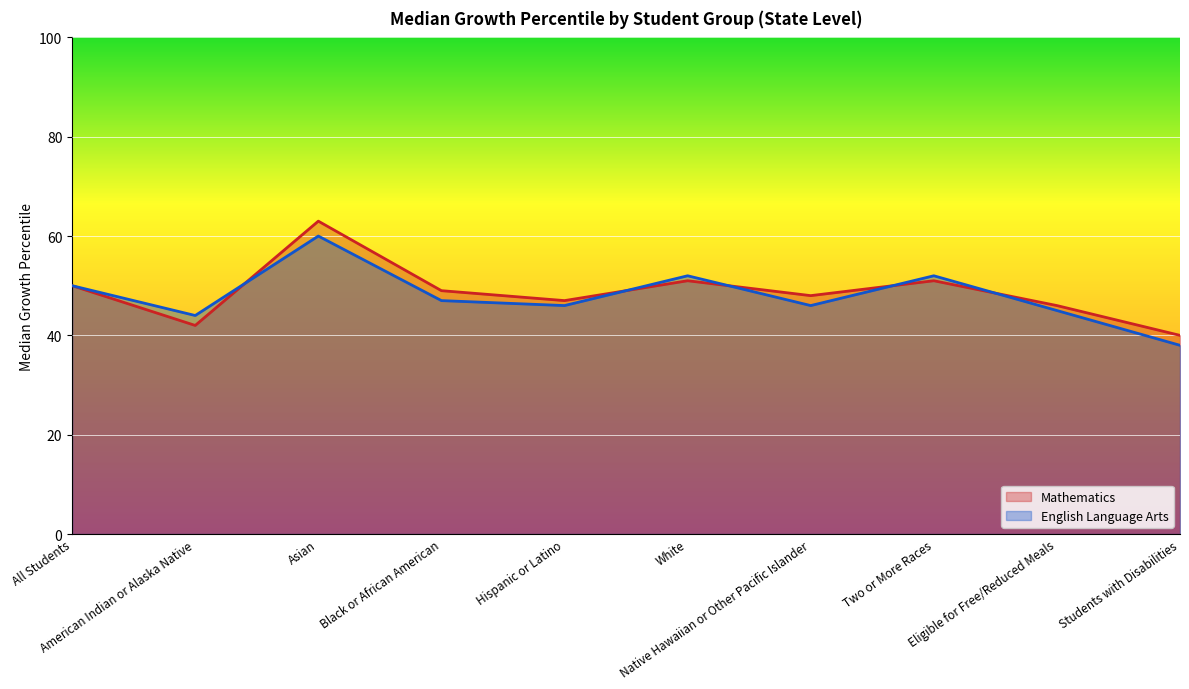

List the series in order of their peak value, highest first.

Mathematics, English Language Arts